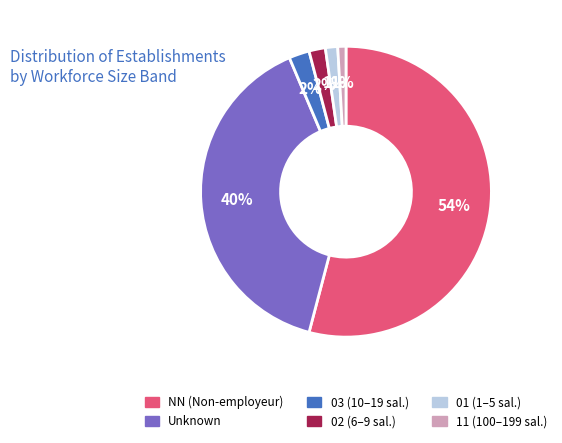

To the nearest percent, what is the difference between the largest and smallest slice percentages?

53%